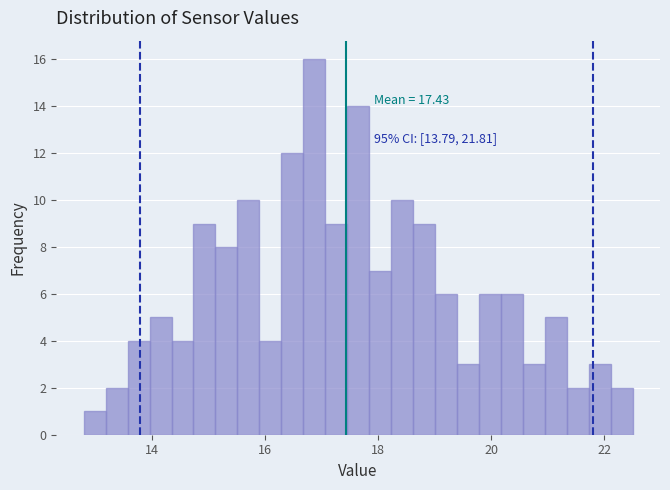

Around what value on the x-axis is the tallest bar? Give the approximate position of its centre, as read against the axis.

16.8